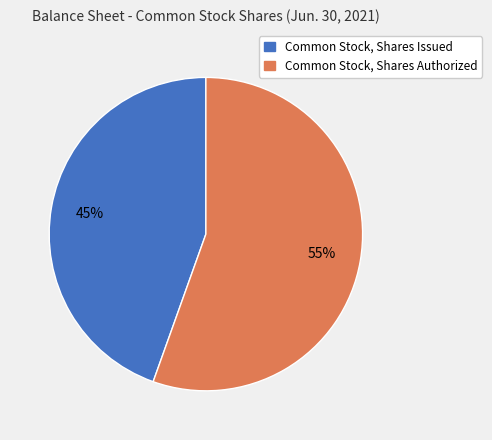

Count the number of slices in the pie.

2